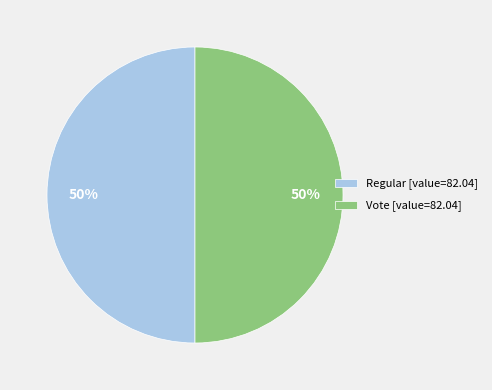

True or false: Regular [value=82.04] accounts for 50% of the total.

True